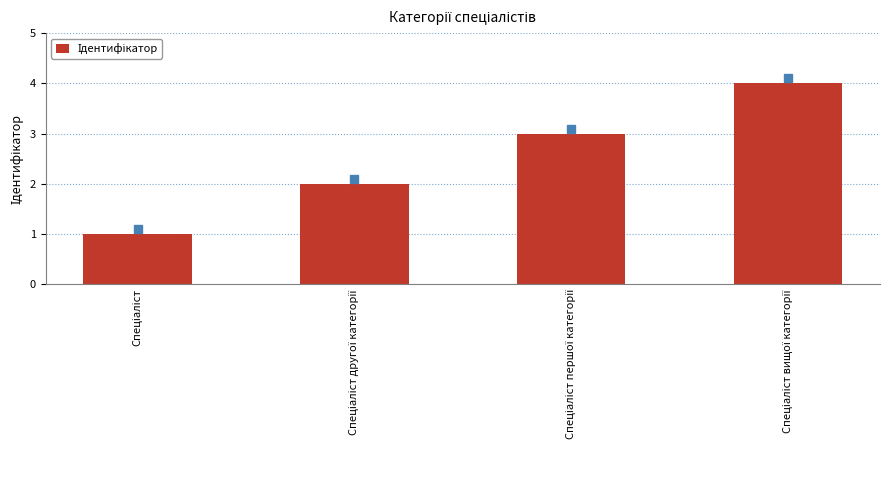

What is the maximum value shown in the chart?

4